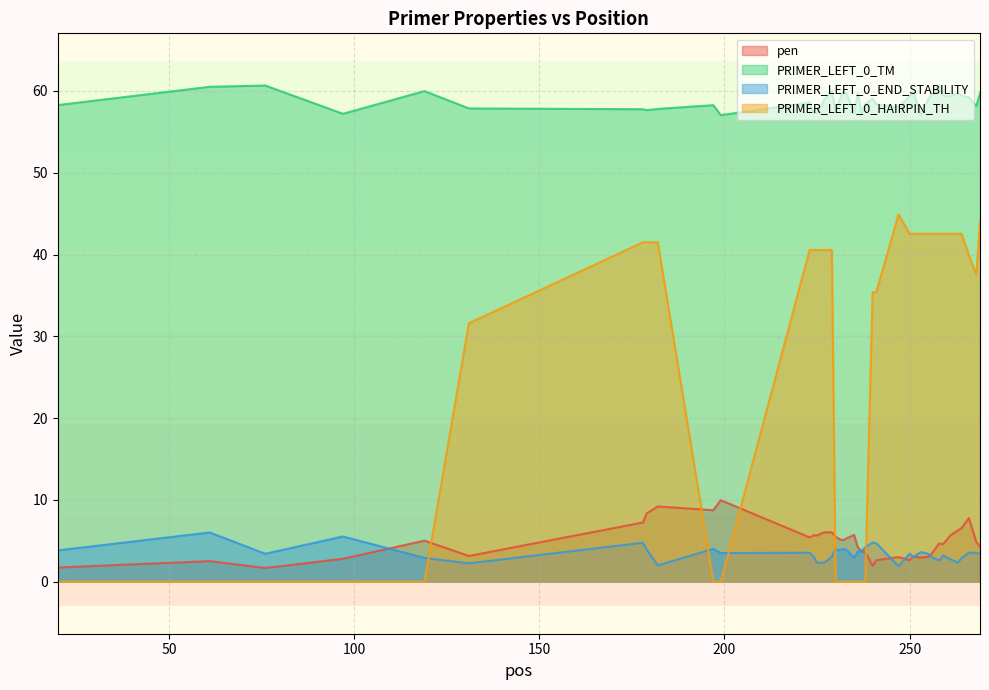

What is the difference between the second highest and minimum values in the PRIMER_LEFT_0_HAIRPIN_TH series?

44.0